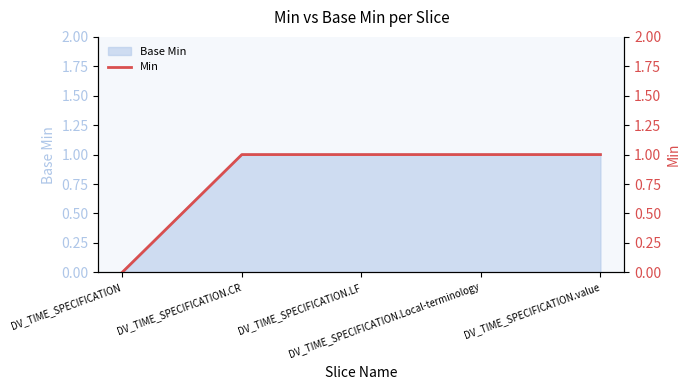

How many data points are less than 1?

1